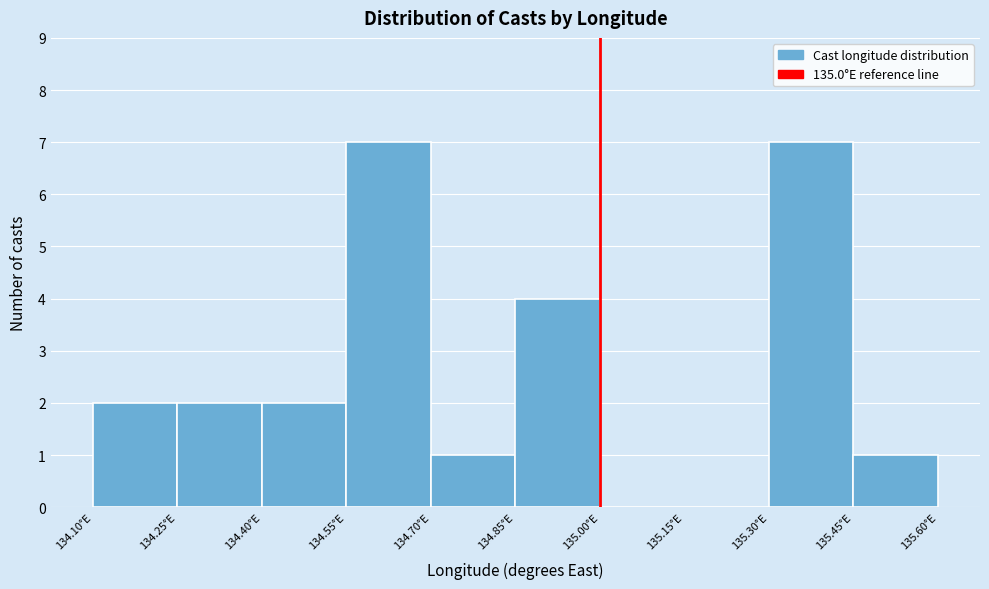

How tall is the bar that spans 134.10 to 134.25 on the x-axis? Neither the bar edges nor the heights are printed on the chart, so give them approximately, as read against the axes.

2